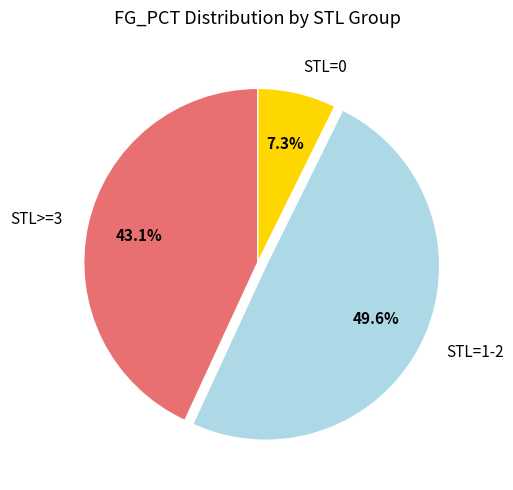

What is the smallest slice in the pie chart?

STL=0